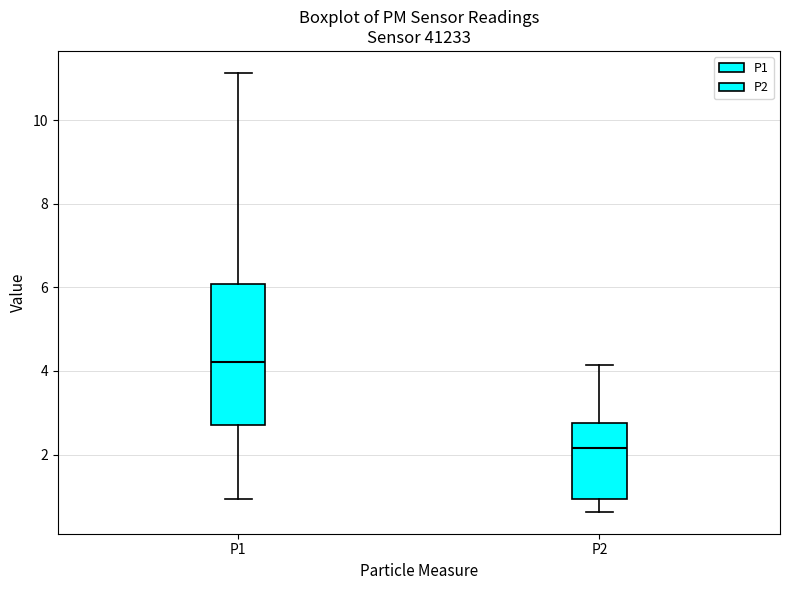

Where does the median line of the box for P1 sit on the y-axis? The values are not printed on the chart, so give them approximately, as read against the axis.

4.2